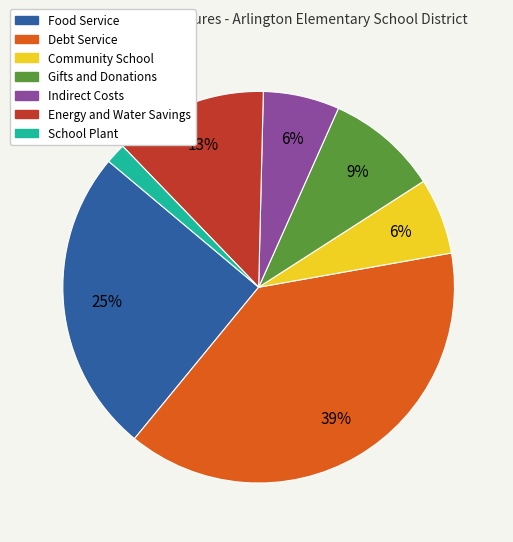

Do Community School and Indirect Costs together represent more than half of the pie?

No